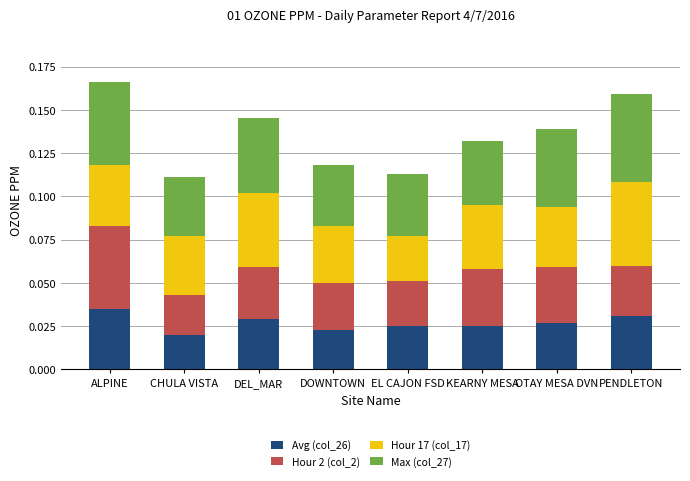

Does the chart contain stacked bars?

Yes